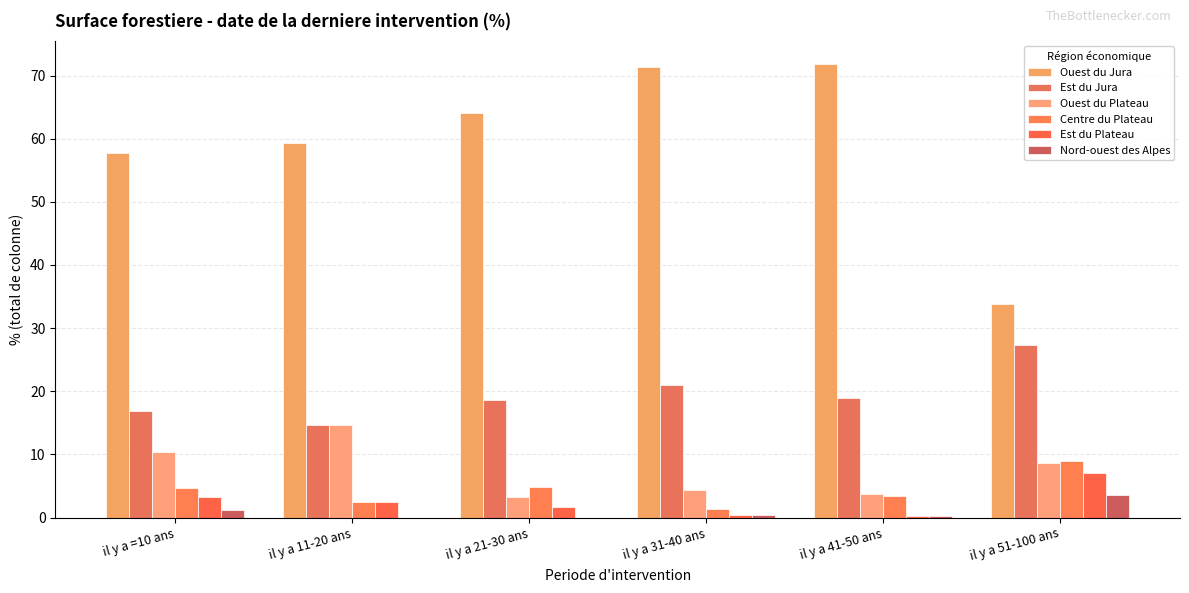

Is the value of Est du Plateau at il y a 41-50 ans greater than the value of Ouest du Jura at il y a 21-30 ans?

No